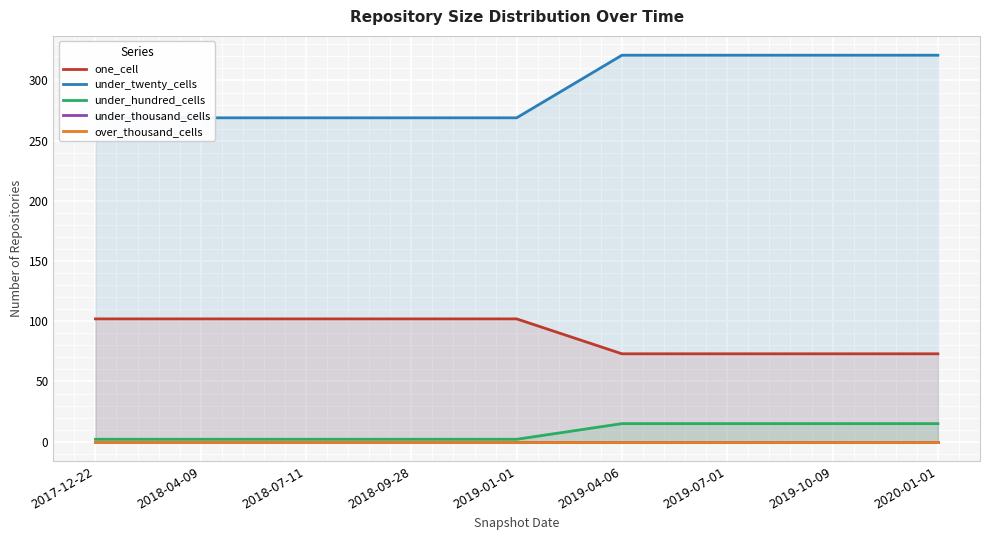

Is the value of one_cell at 2017-12-22 greater than the value of over_thousand_cells at 2019-01-01?

Yes